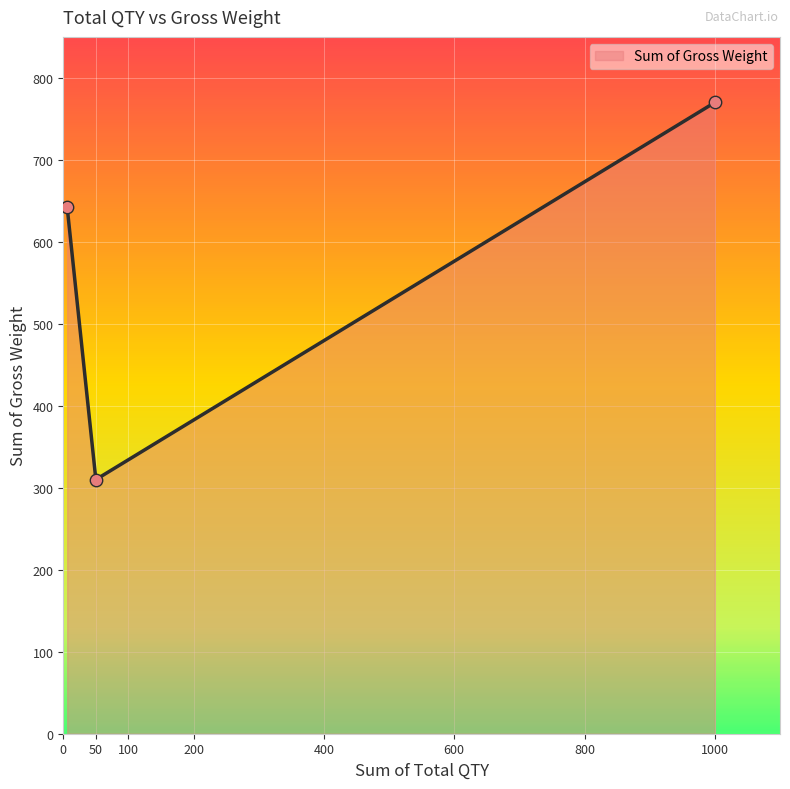

What is the smallest value displayed?

310